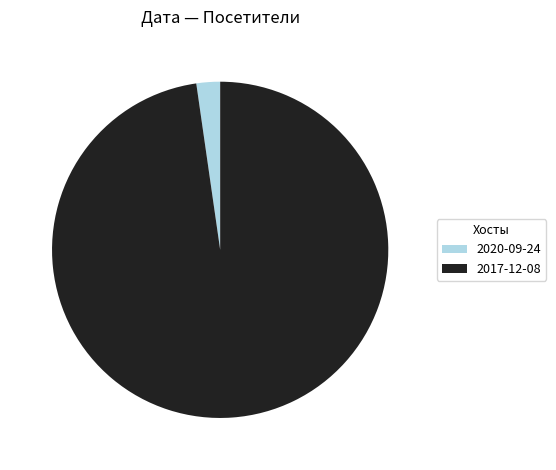

What is the smallest slice in the pie chart?

2020-09-24